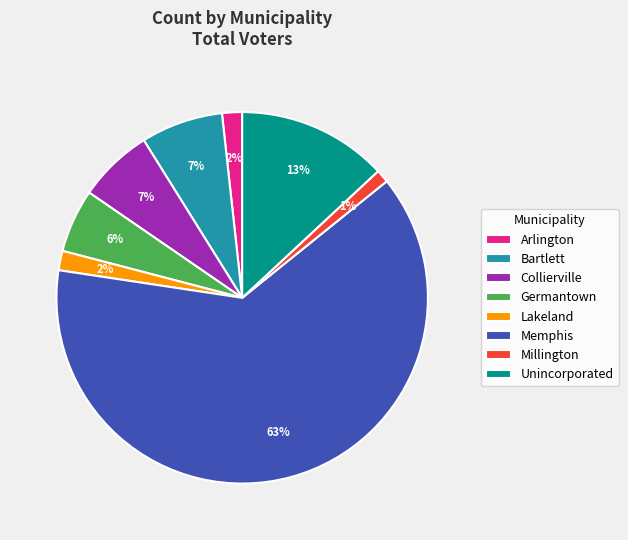

To the nearest percent, what is the average slice percentage?

12%